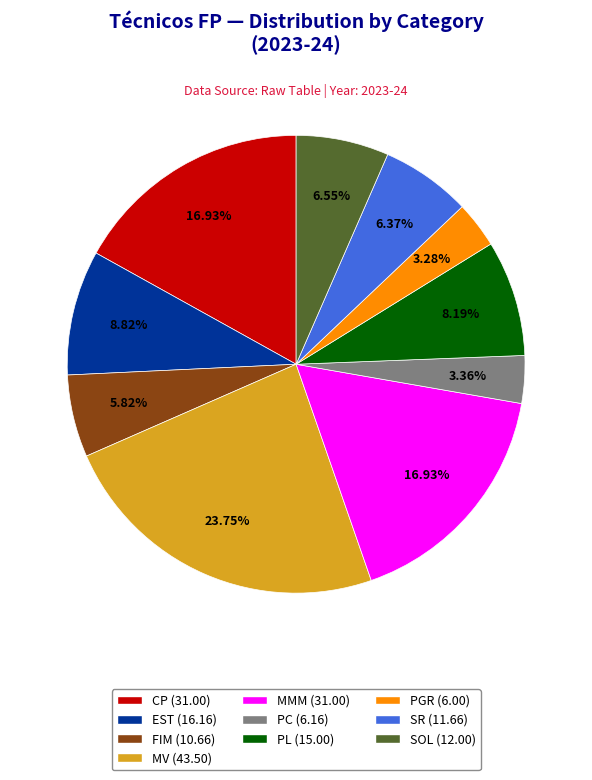

Count the number of slices in the pie.

10